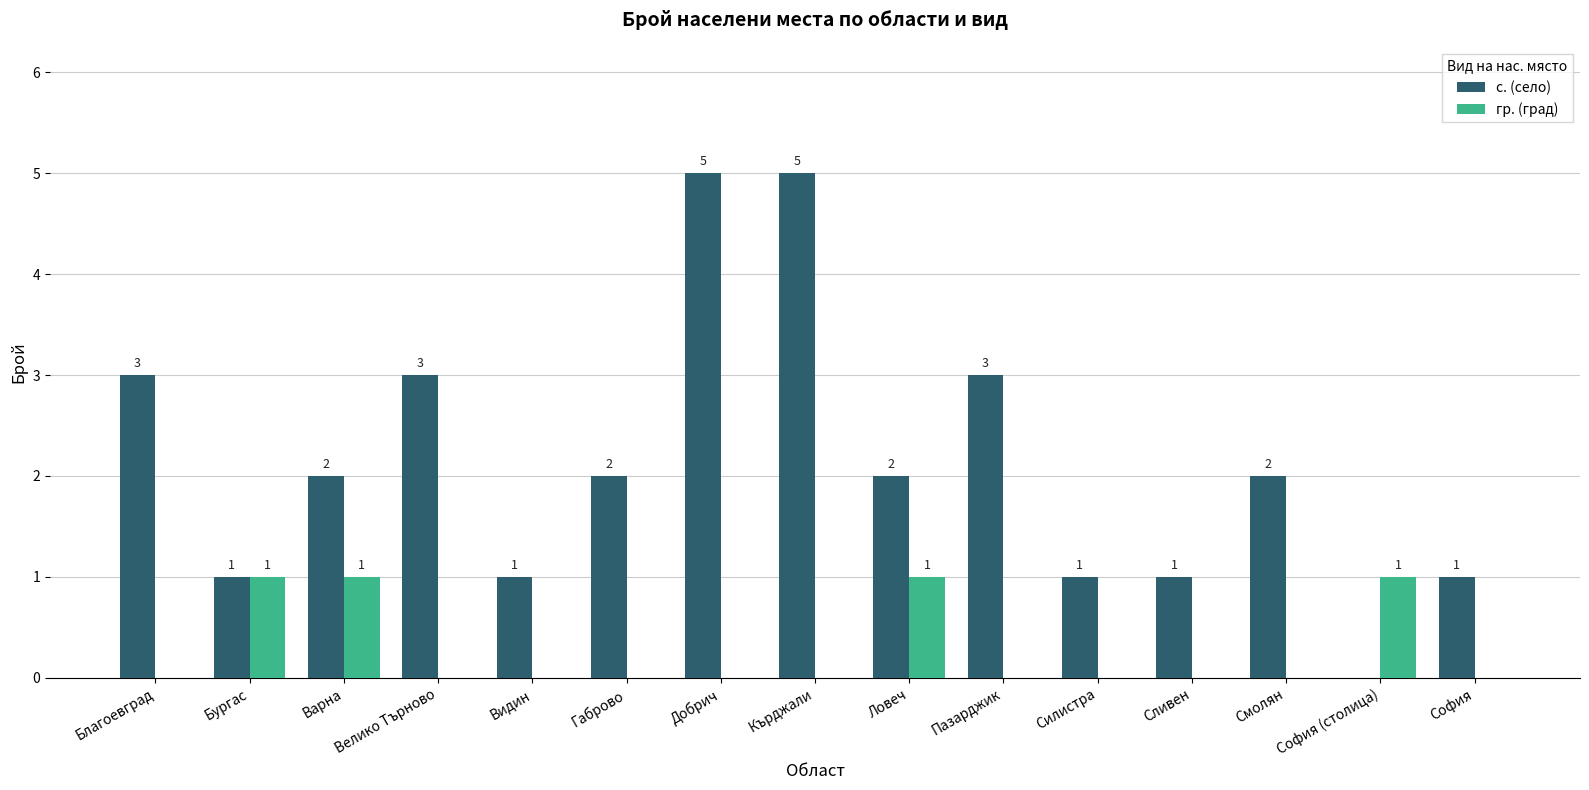

Where does the с. (село) series first go above 2?

Благоевград